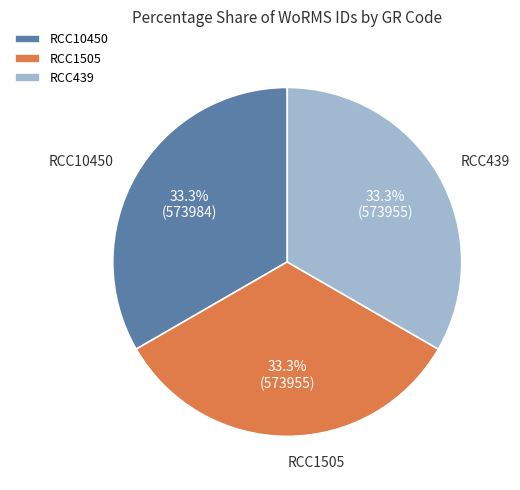

What portion of the pie excludes RCC10450?

66.7%